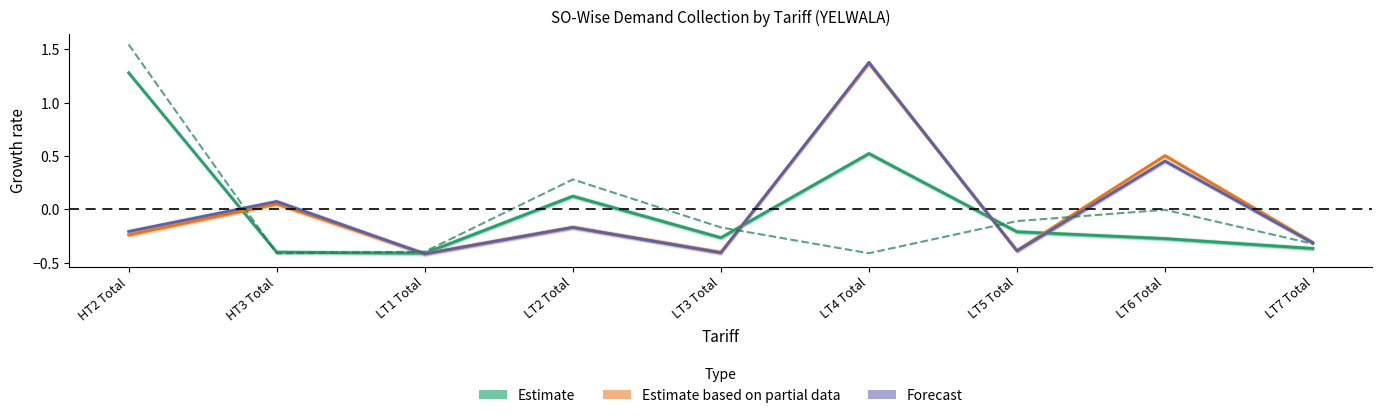

Is this an area chart (filled region under the line)?

No